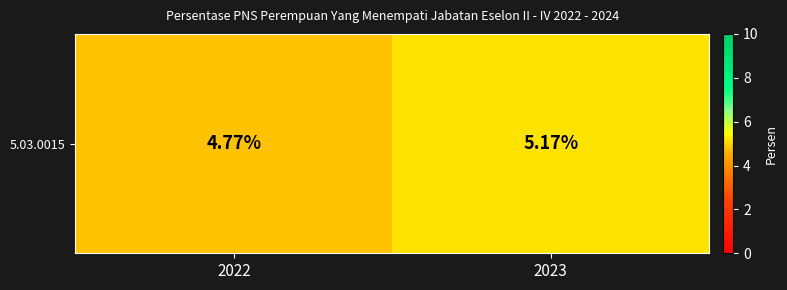

What is the change in value from 2022 to 2023?

+0.4